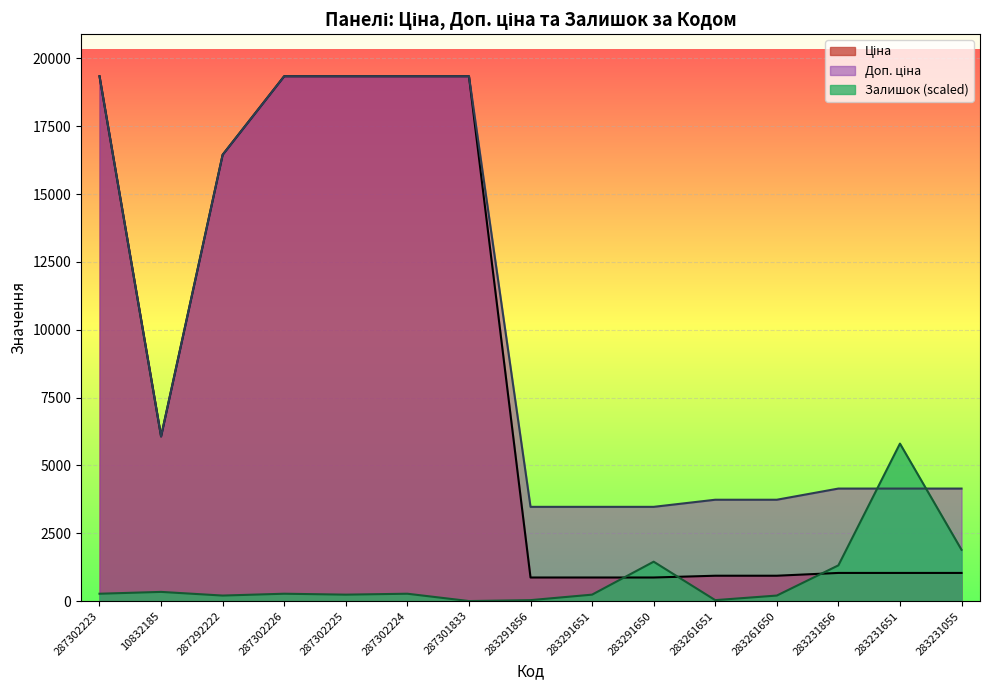

Read the Доп. ціна value at 287302223.

19343.1